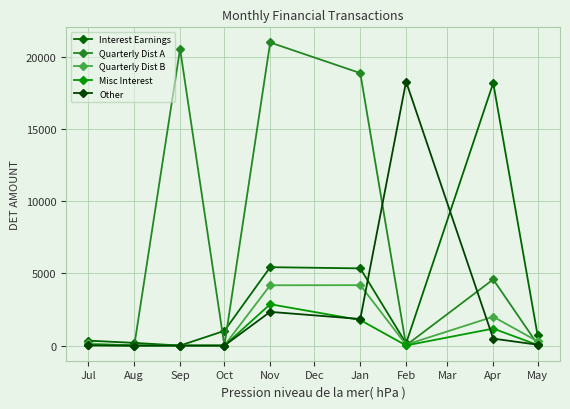

How many data points in Other are above 60?

5